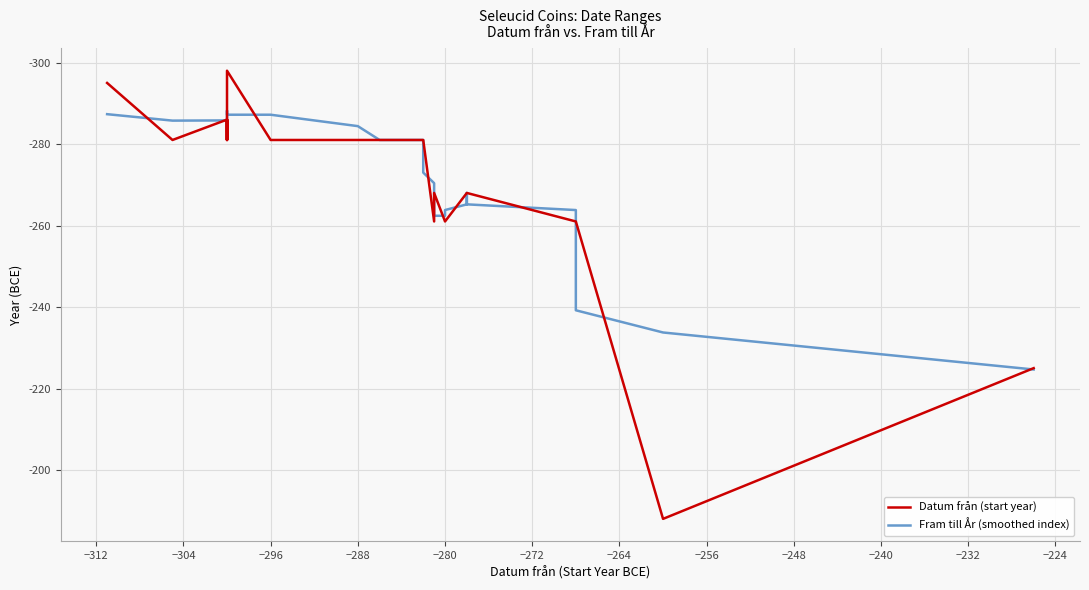

In Datum från (start year), how many points are higher than both neighbors (excluding endpoints)?

4